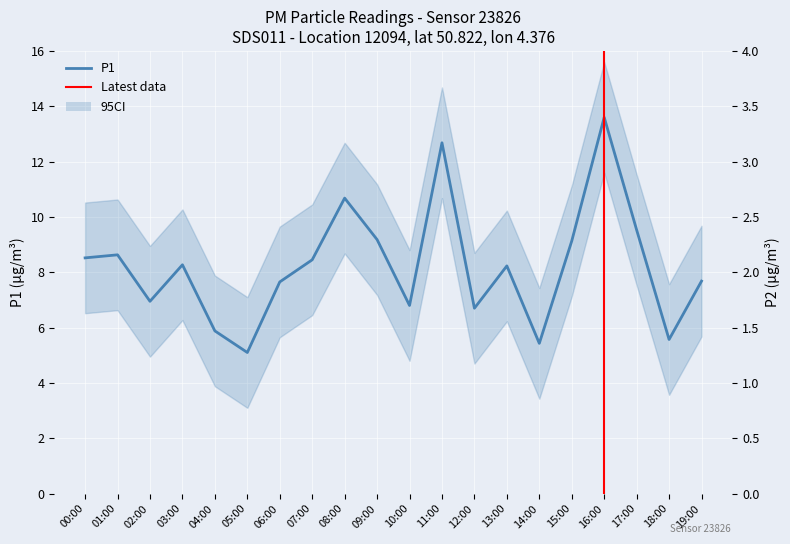

At which label does P1 reach its minimum?

05:00